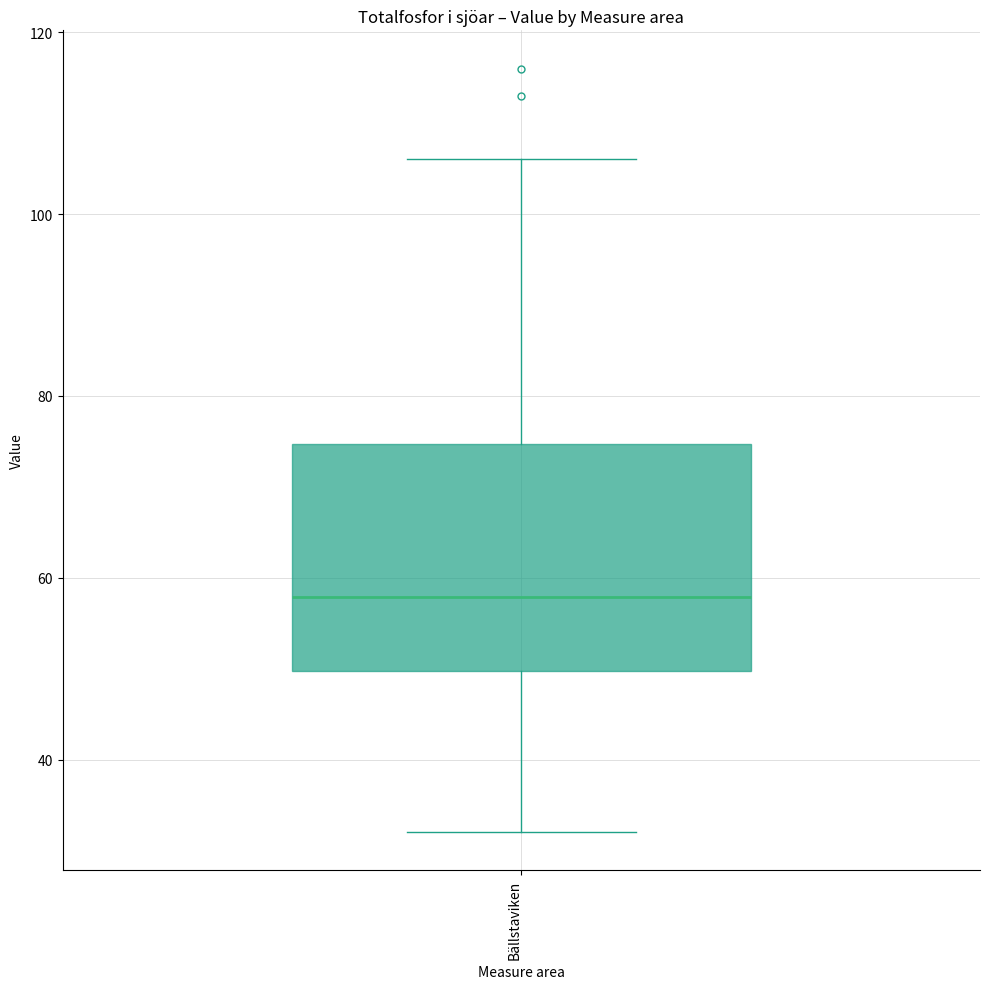

Transcribe this box plot: give where the median line is, the range the box spans, and where the two whiskers end, as read against the y-axis. The values are not printed on the chart, so give them approximately, as read against the axis.

median 58, box 50 to 74, whiskers 32 to 106